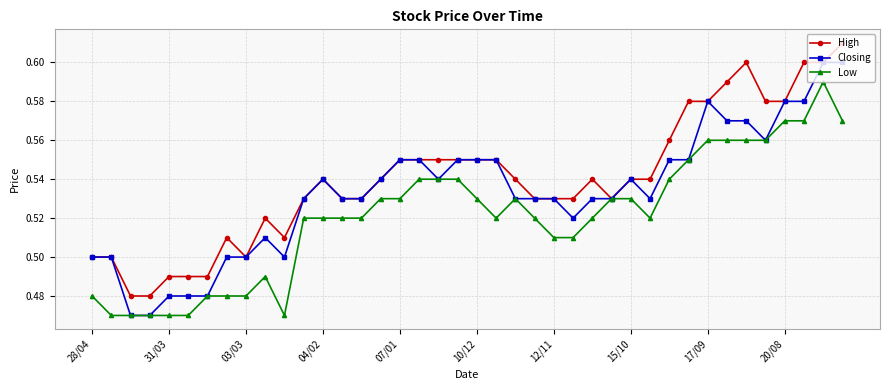

List the series in order of their overall mean, highest first.

High, Closing, Low